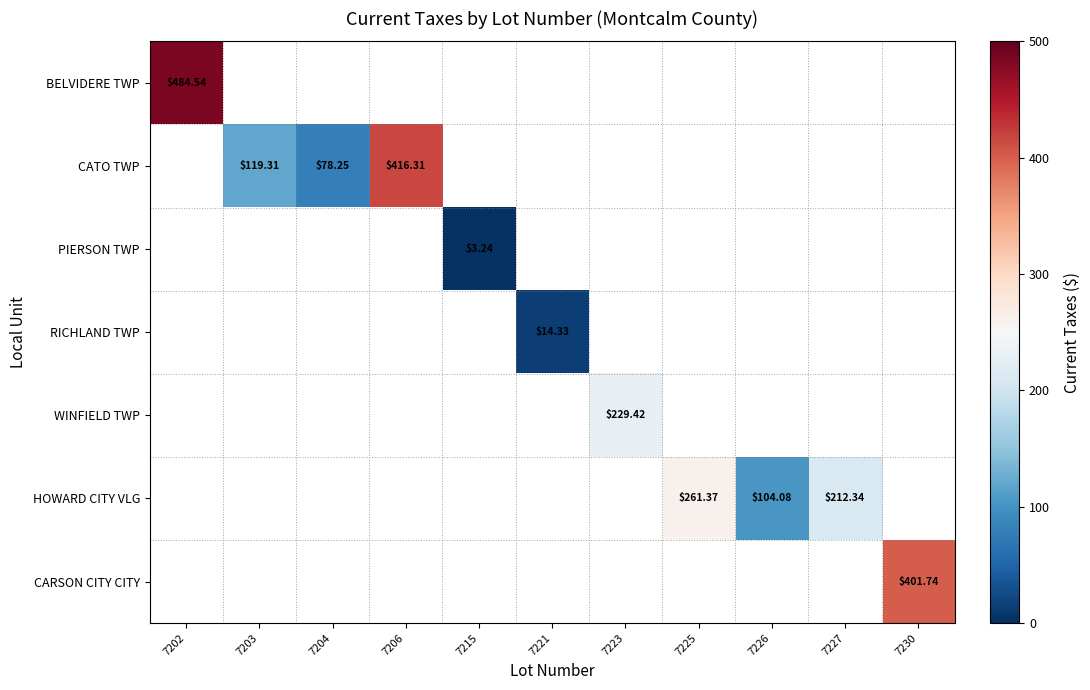

What is the maximum value shown in the chart?

484.5